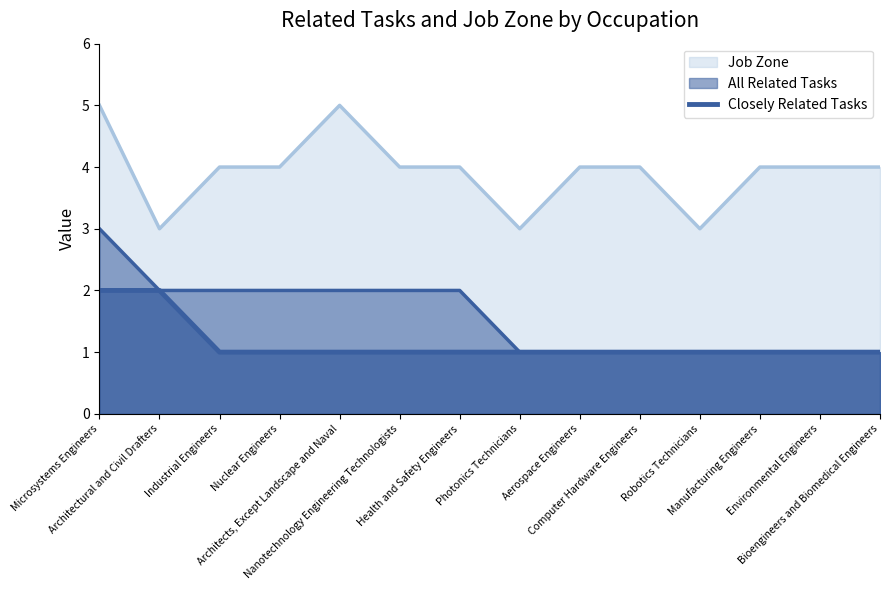

What is the minimum value shown in the chart?

1